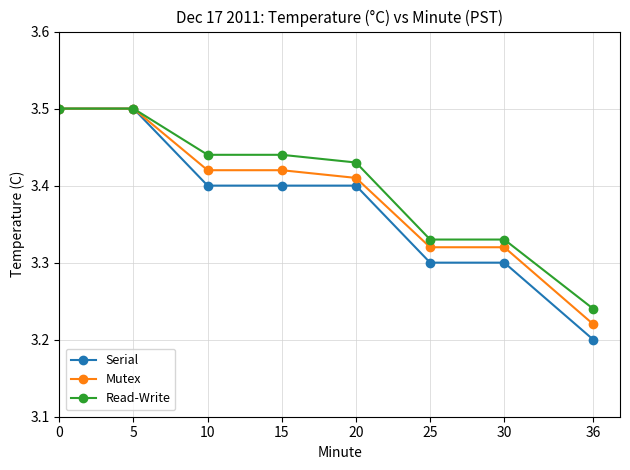

Which series has the largest total across all categories?

Read-Write